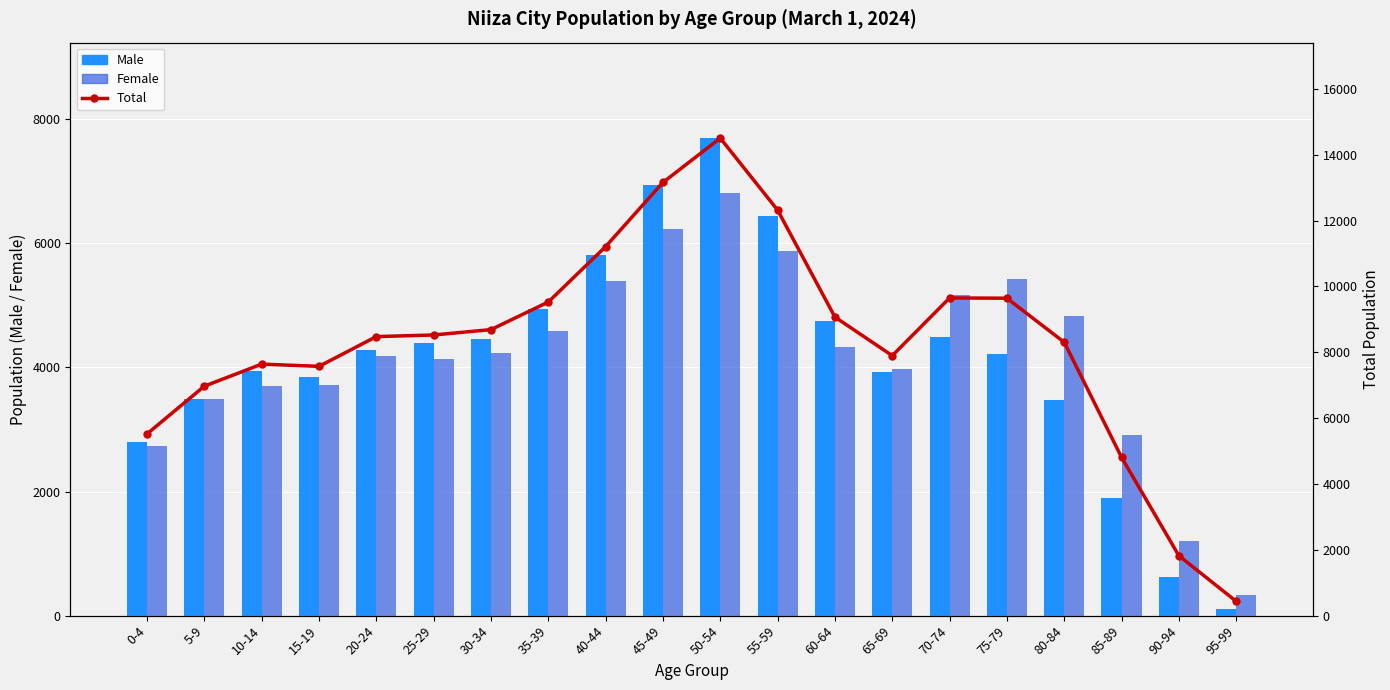

Reading left to right, transcribe all the data shown in this chart.

Male: 2793	3484	3949	3852	4287	4385	4457	4943	5817	6935	7694	6444	4742	3933	4488	4215	3475	1894	616	108
Female: 2728	3488	3693	3722	4191	4142	4233	4586	5395	6227	6814	5878	4330	3966	5164	5429	4831	2916	1205	327
Total: 5521	6972	7642	7574	8478	8527	8690	9529	11212	13162	14508	12322	9072	7899	9652	9644	8306	4810	1821	435